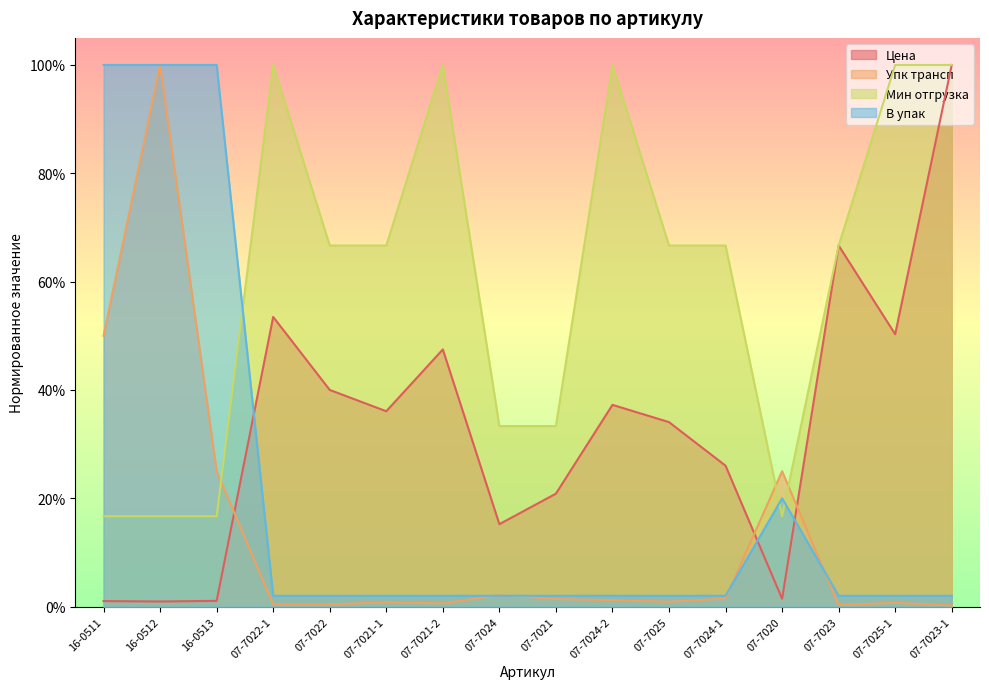

Which series has the widest spread of values?

Упк трансп